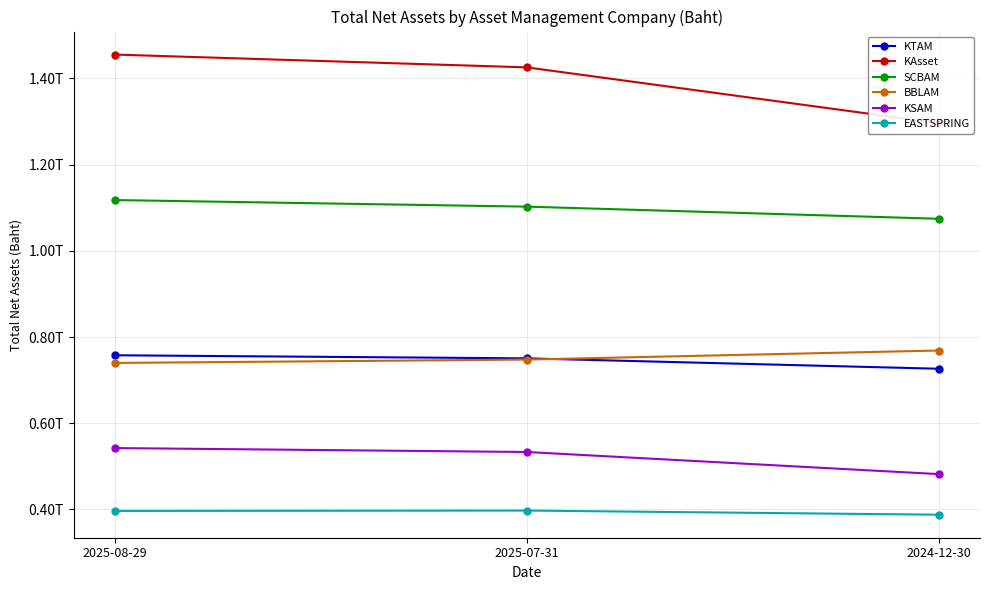

Which series changed the most between 2025-07-31 and 2024-12-30?

KAsset